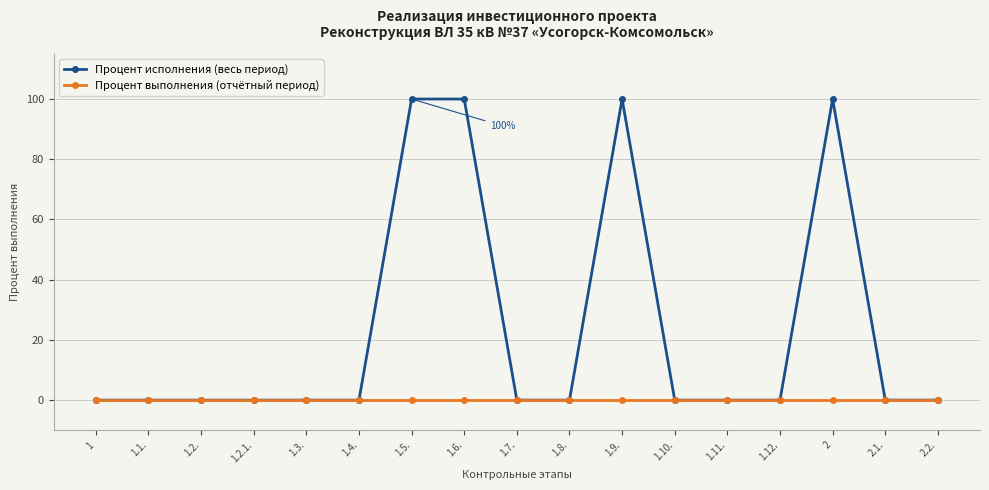

At 1.6., list the series in order from smallest to largest.

Процент выполнения (отчётный период), Процент исполнения (весь период)